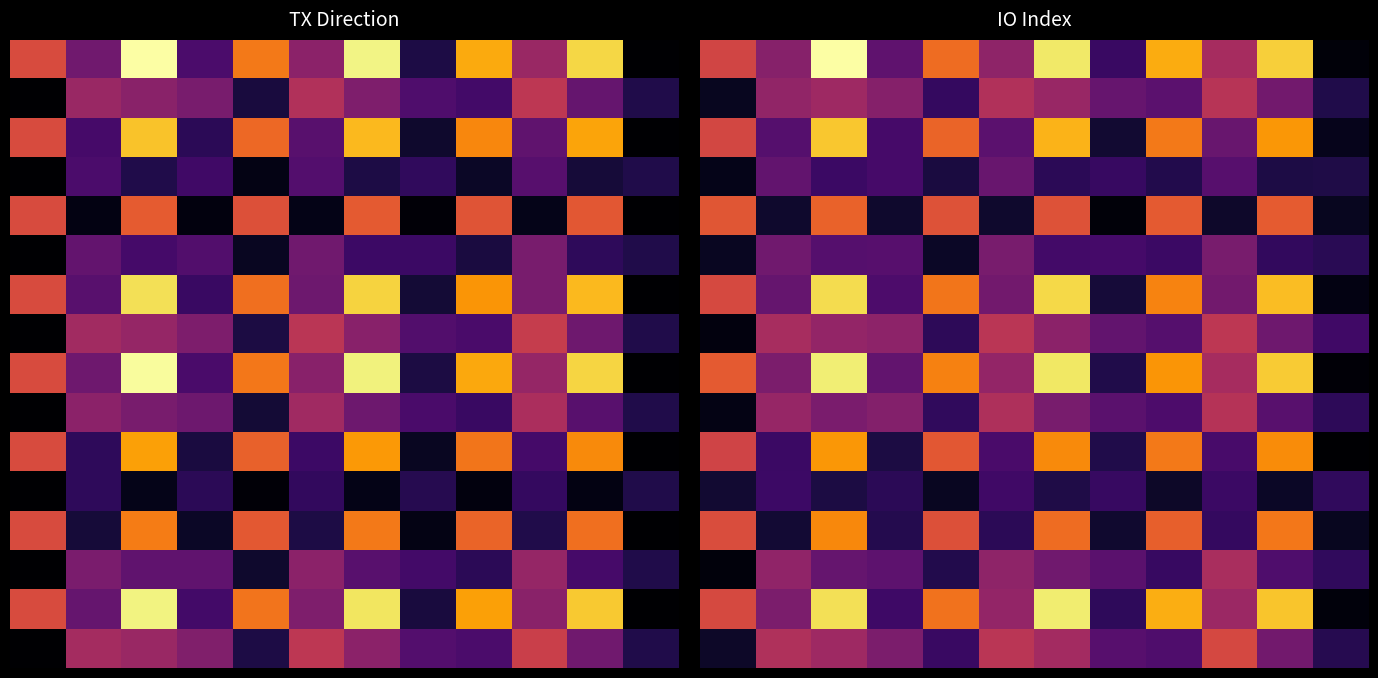

At which category is the sum across all series the highest?

2